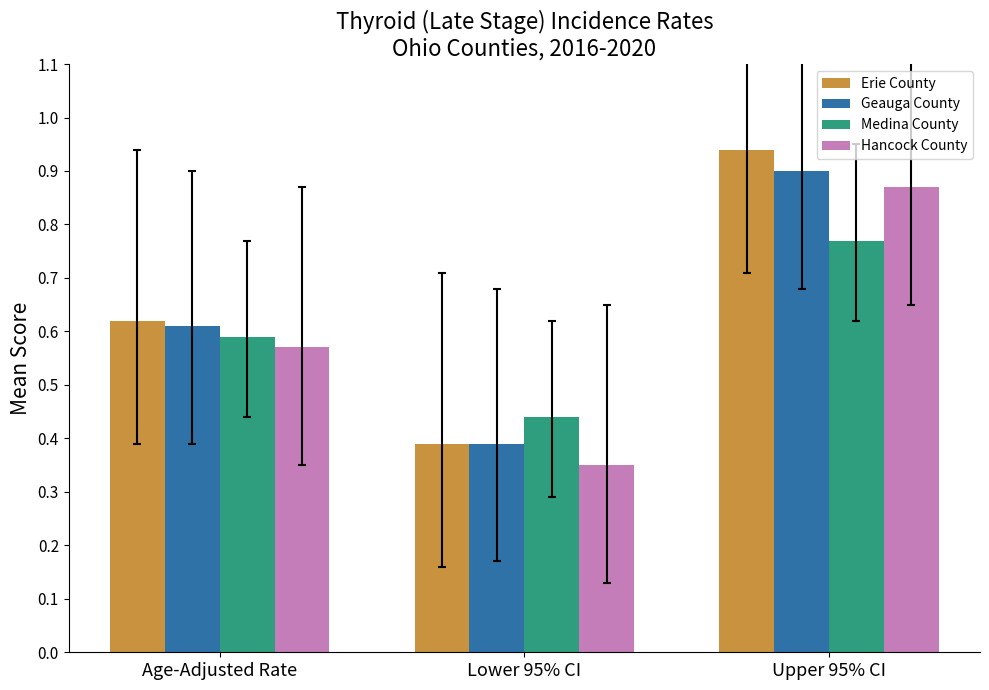

What position from the right is Upper 95% CI?

1